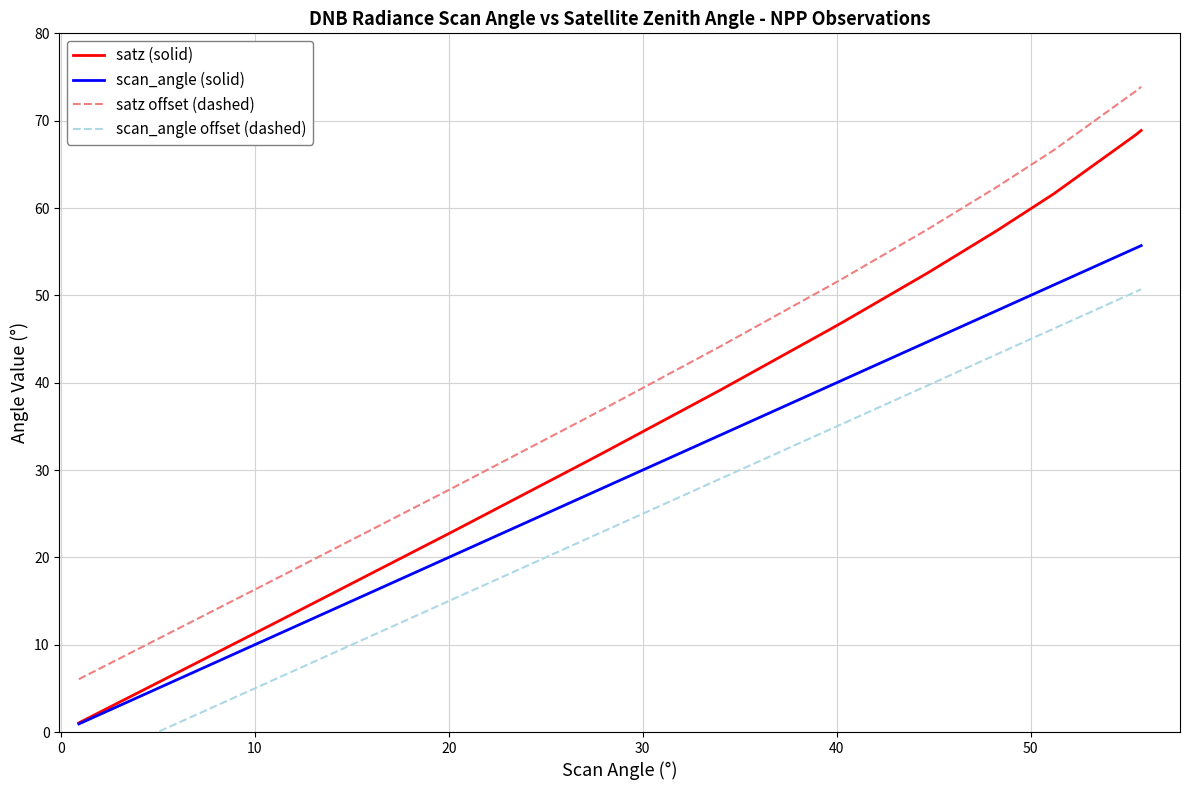

What is the highest value of the scan_angle (solid) series?

55.7